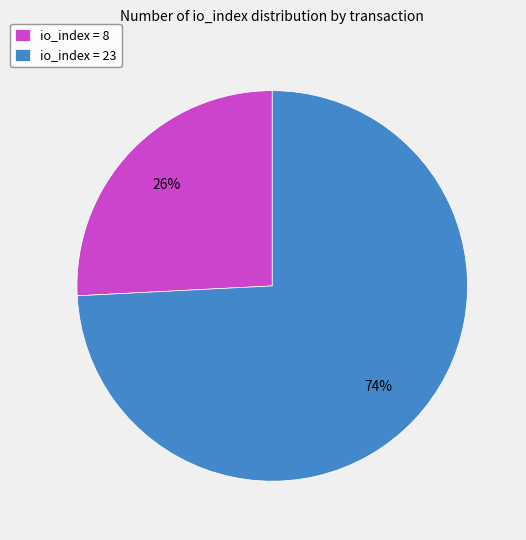

Is it true that io_index = 8 is 31% of the pie?

False